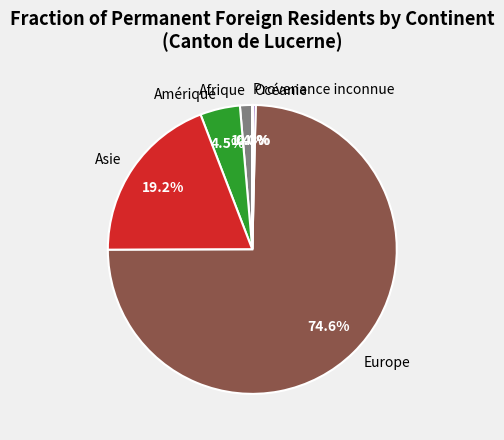

To the nearest percent, what is the combined percentage of Europe and Amérique?

79%